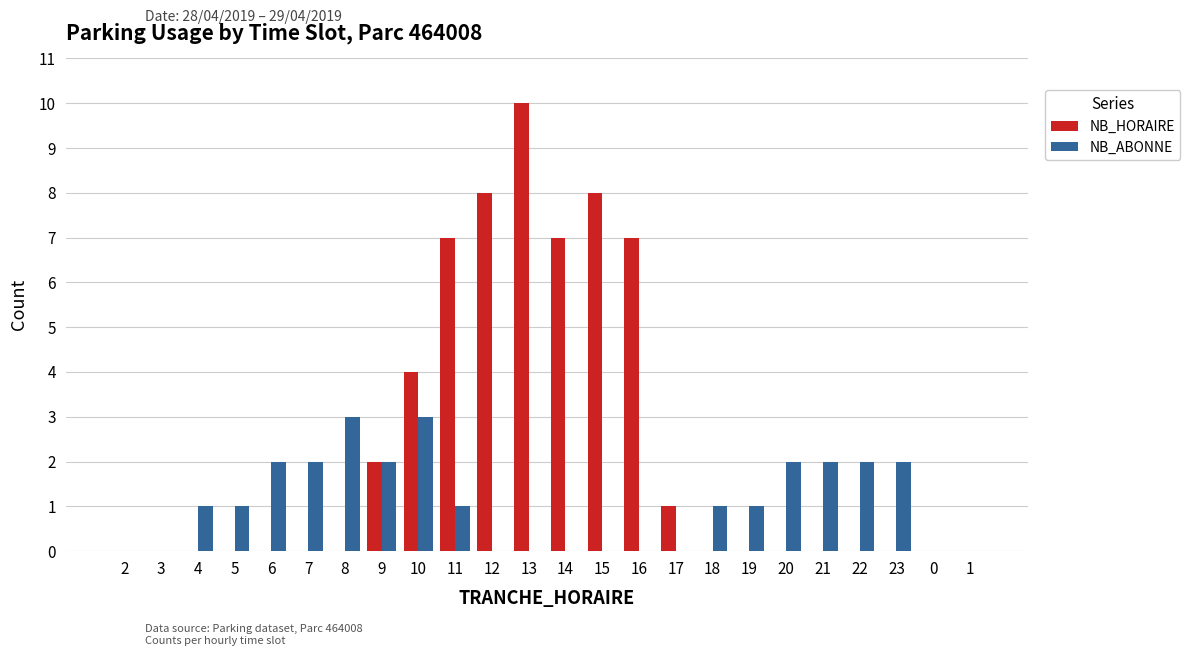

What is the sum of all NB_ABONNE values?

25